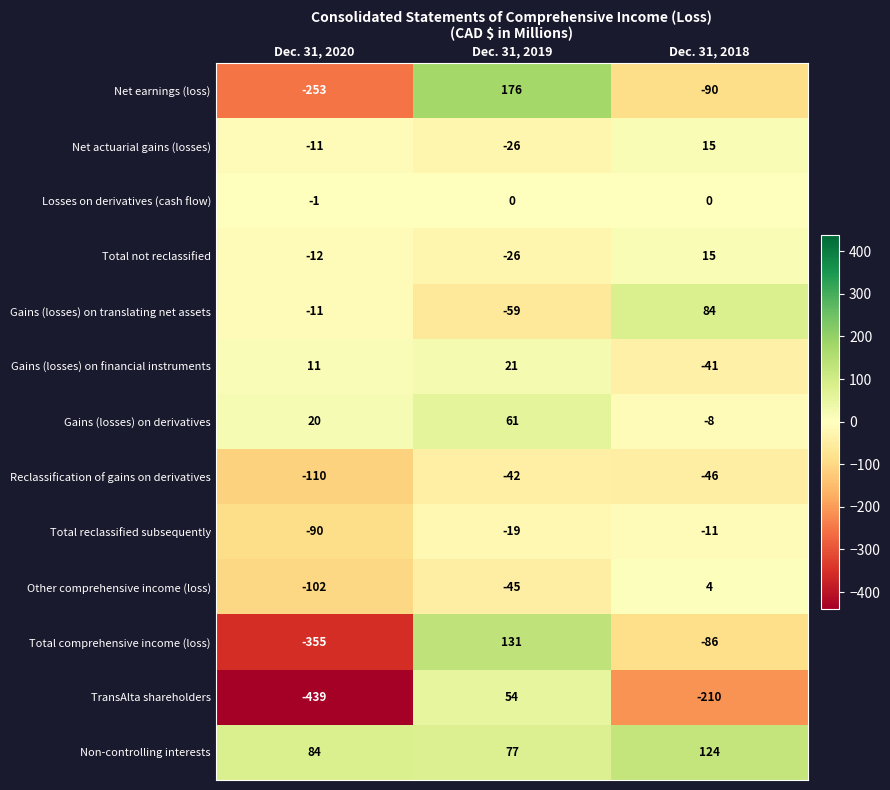

Count the number of categories in the chart.

3